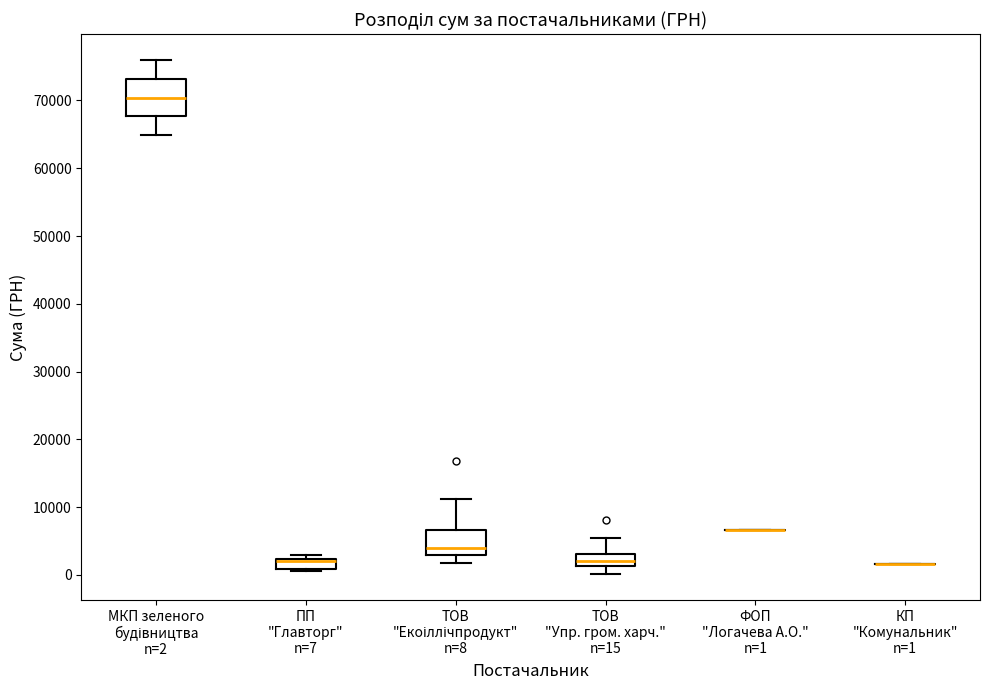

Where does the median line of the box for ТОВ "Екоіллічпродукт" n=8 sit on the y-axis? The values are not printed on the chart, so give them approximately, as read against the axis.

4000